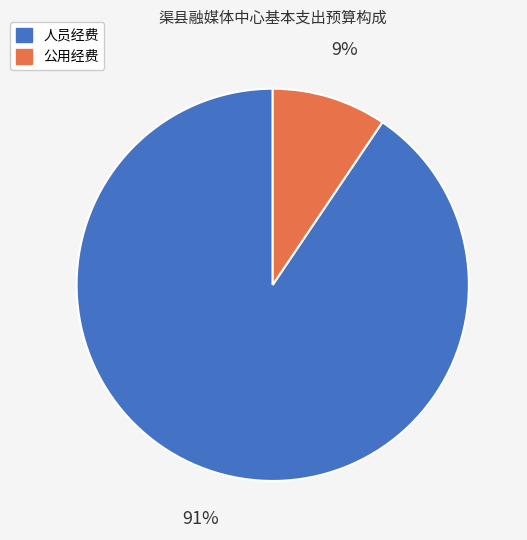

Which category has the smallest portion of the pie?

公用经费